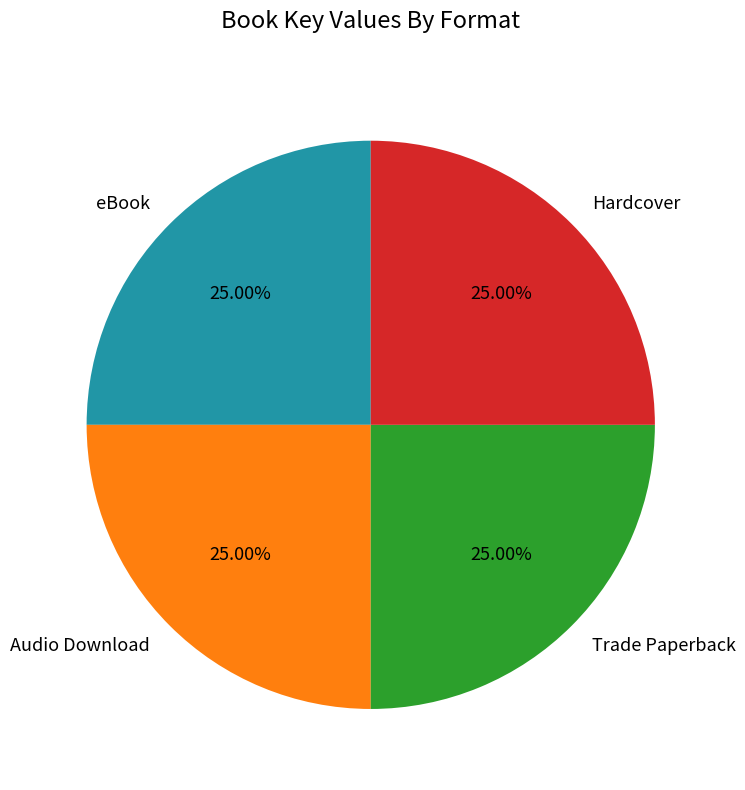

Count the number of slices in the pie.

4